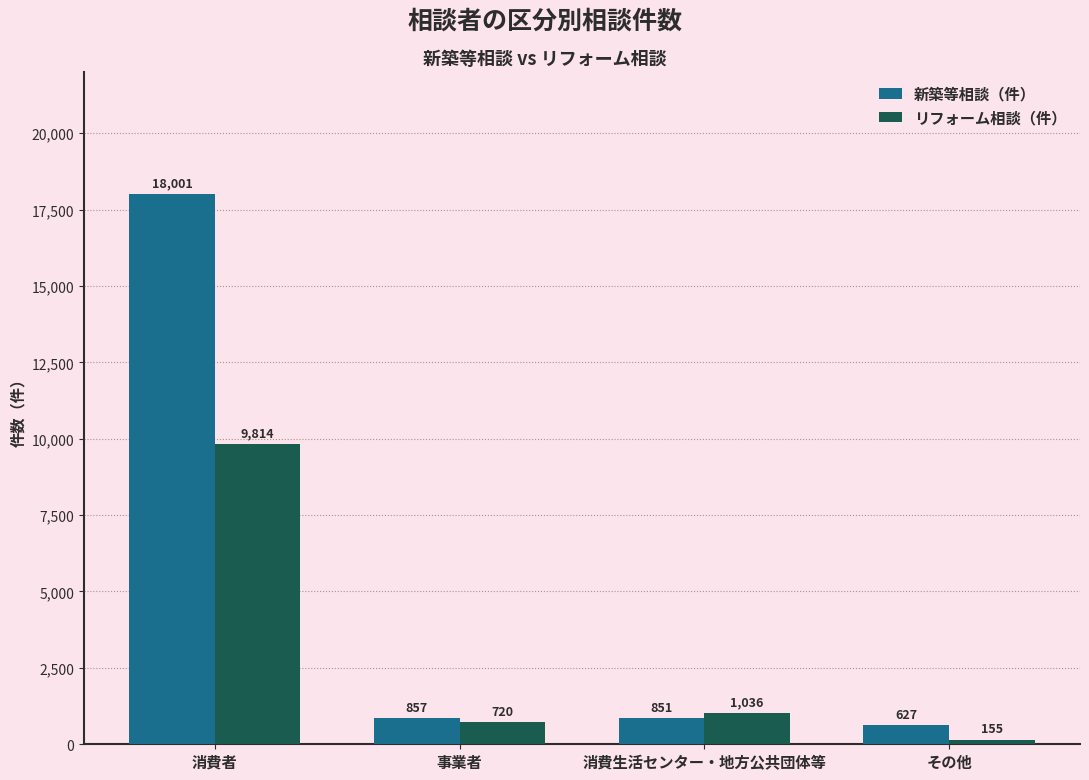

List the labels in order of リフォーム相談（件） value, smallest first.

その他, 事業者, 消費生活センター・地方公共団体等, 消費者